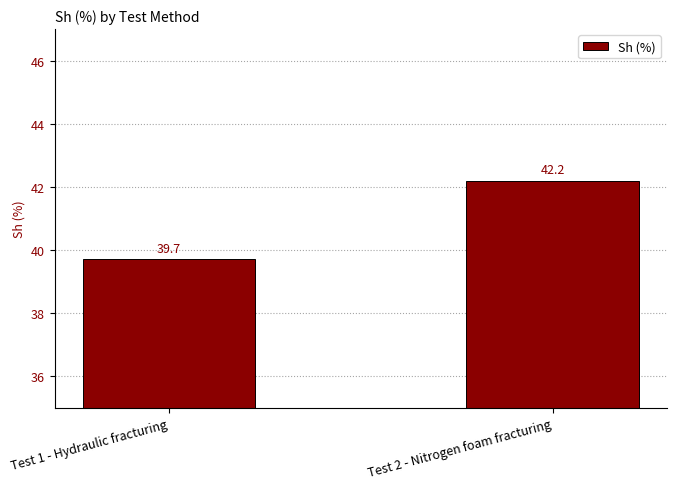

How many series are shown in this chart?

1